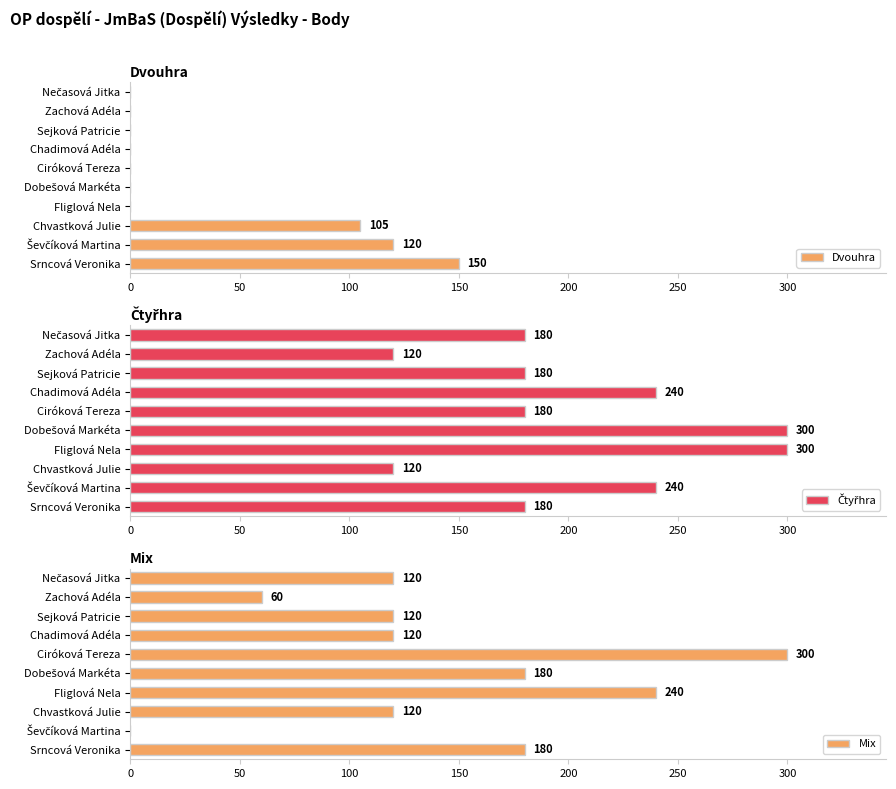

Is it true that Dvouhra equals 0 at Zachová Adéla?

True